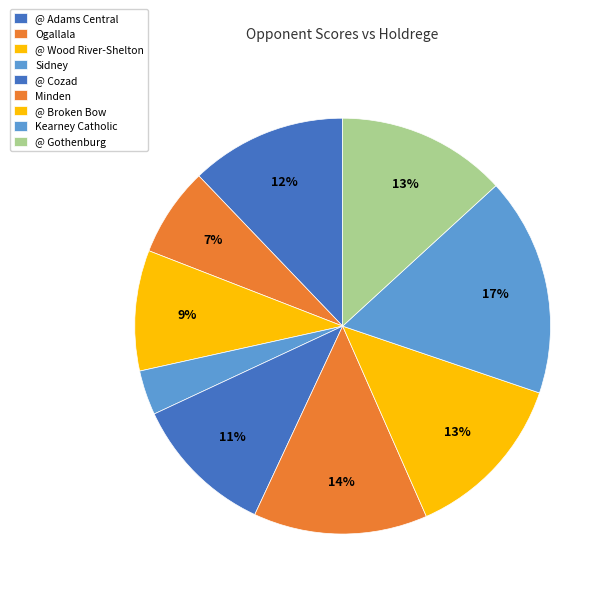

What percentage is NOT represented by @ Adams Central?

87.8%